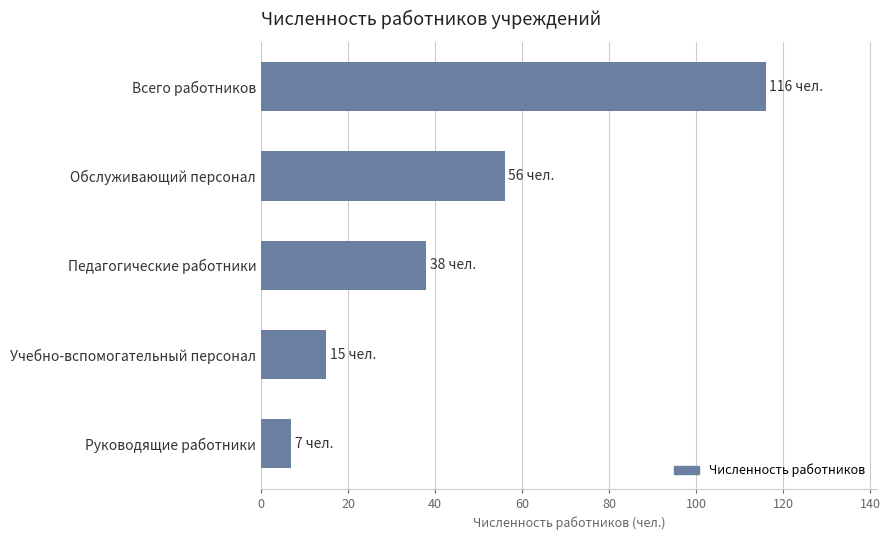

What is the average value?

46